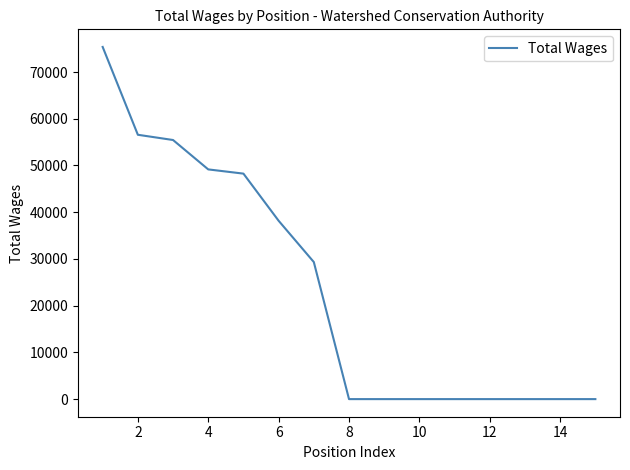

What is the greatest value displayed?

75374